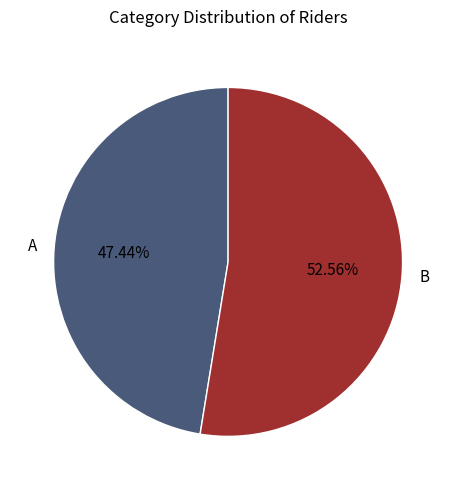

How many slices are in this pie chart?

2